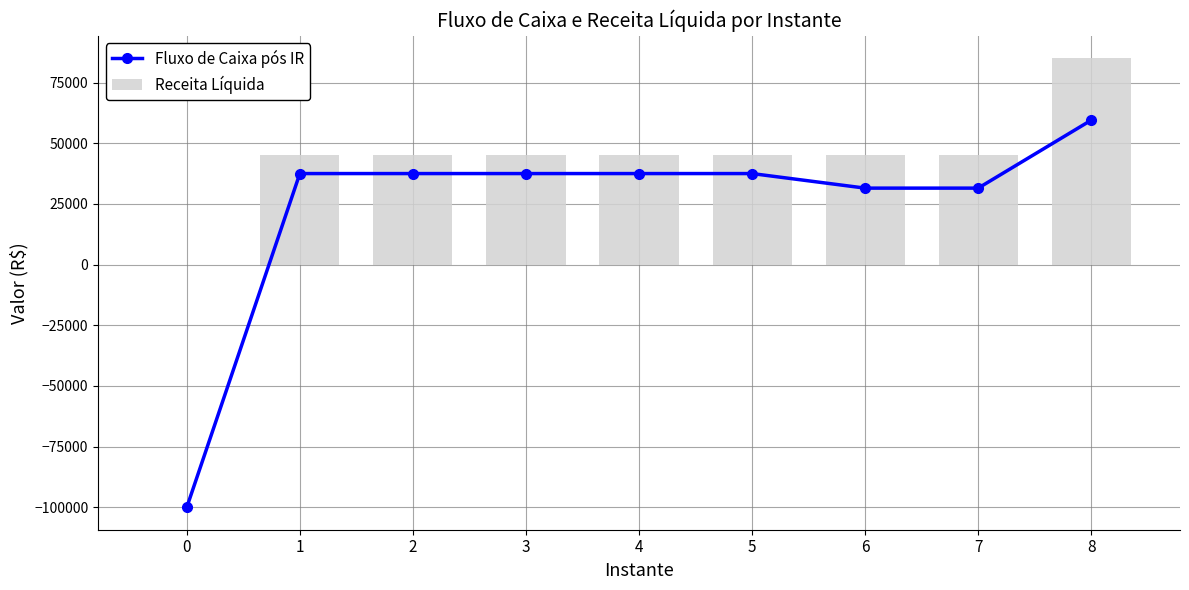

Where is Receita Líquida nearest to the value 42500?

1